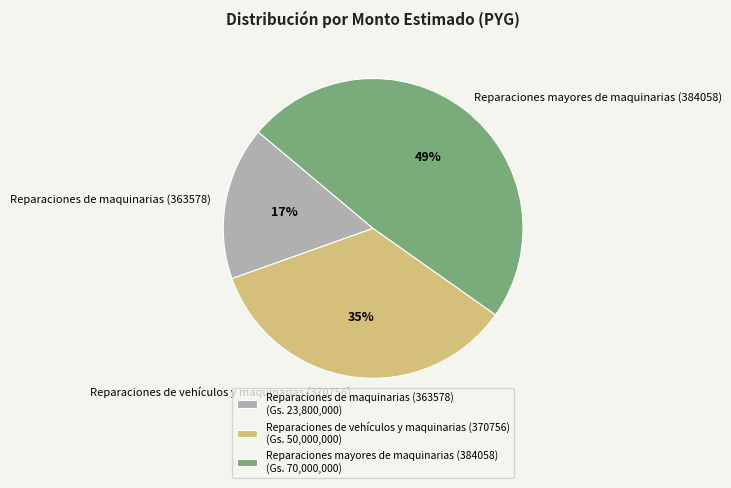

To the nearest percent, what is the difference between the Reparaciones de maquinarias (363578) and Reparaciones mayores de maquinarias (384058) slice percentages?

32%